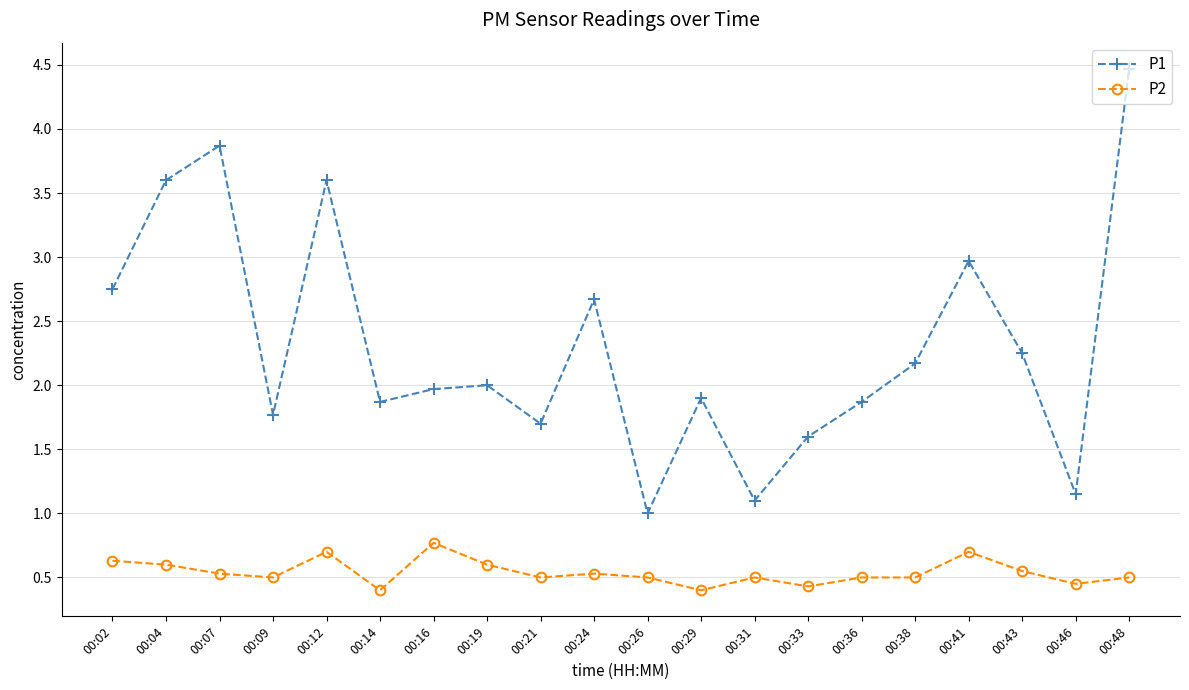

Is the value of P1 at 00:48 greater than the value of P2 at 00:07?

Yes